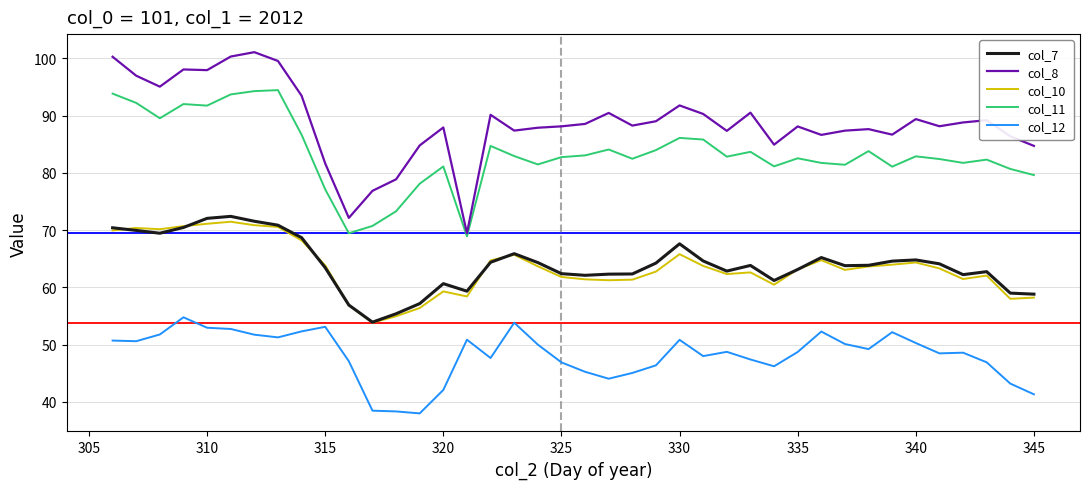

True or false: col_7 and col_12 cross at least once.

False